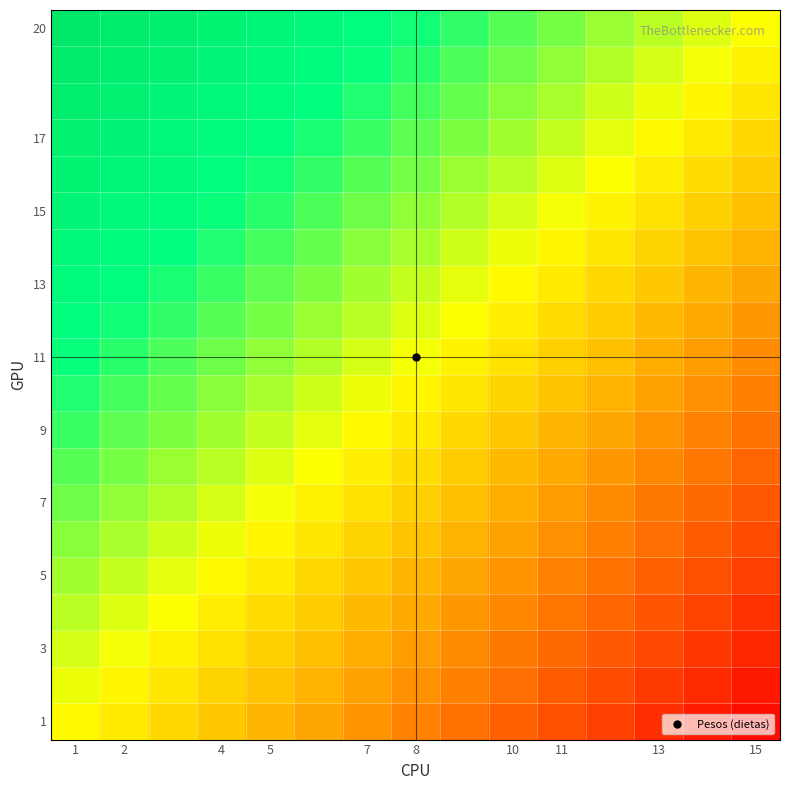

Which category has the highest value across all series?

1